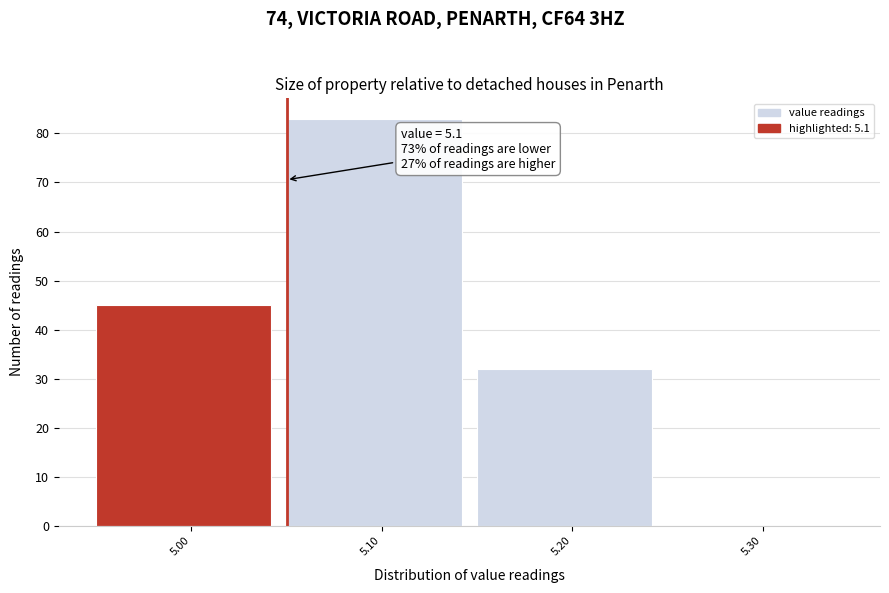

Reading right to left, list all the values displayed in this chart.

5.30=0	5.20=32	5.10=83	5.00=45